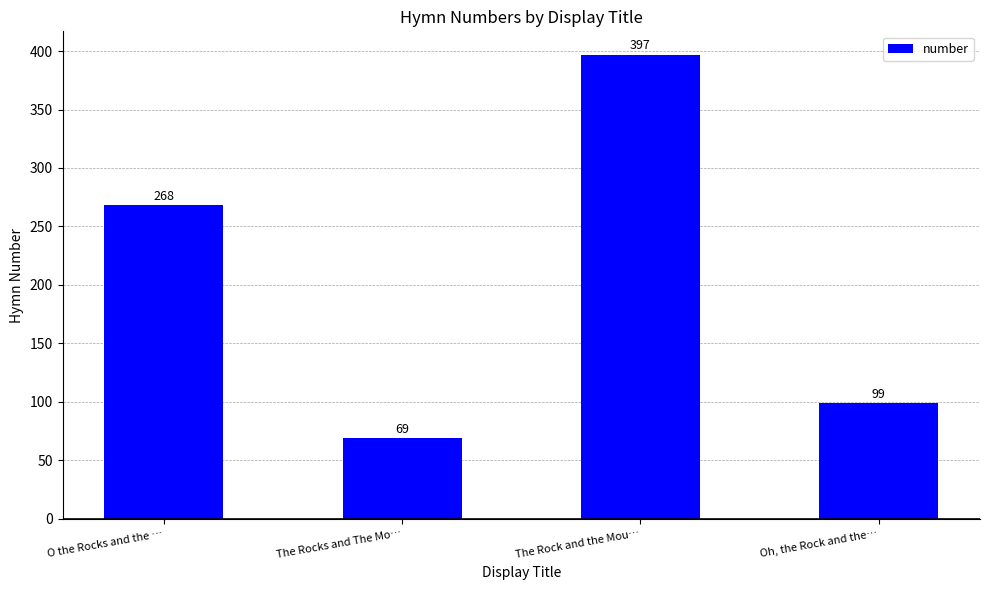

The value at The Rocks and The Mo… is 69. True or false?

True